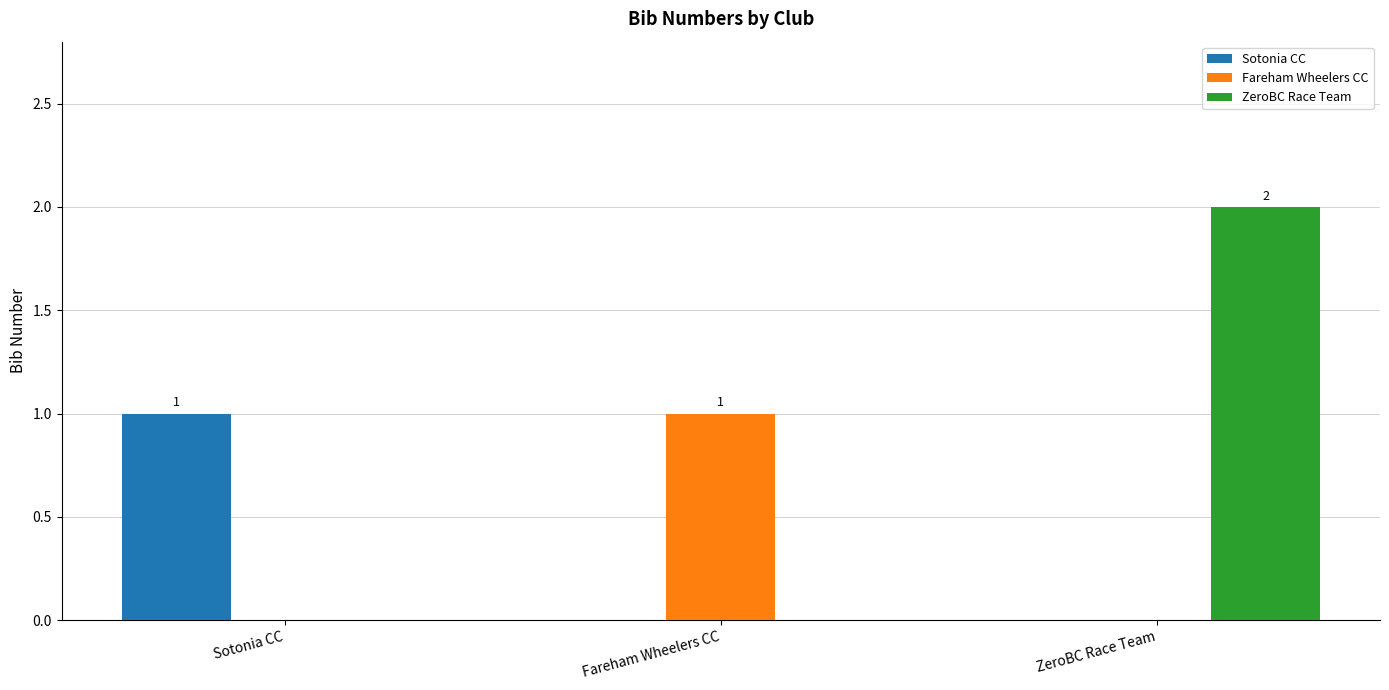

Which series has the largest total across all categories?

ZeroBC Race Team